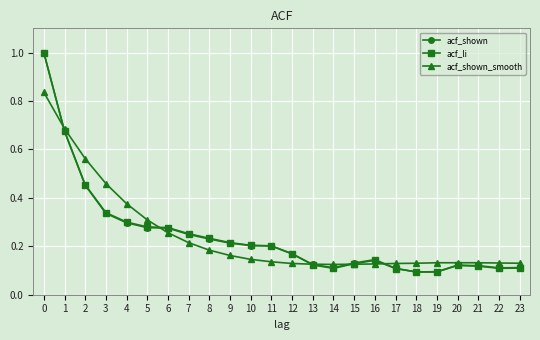

Which series changed the most between 2 and 10?

acf_shown_smooth